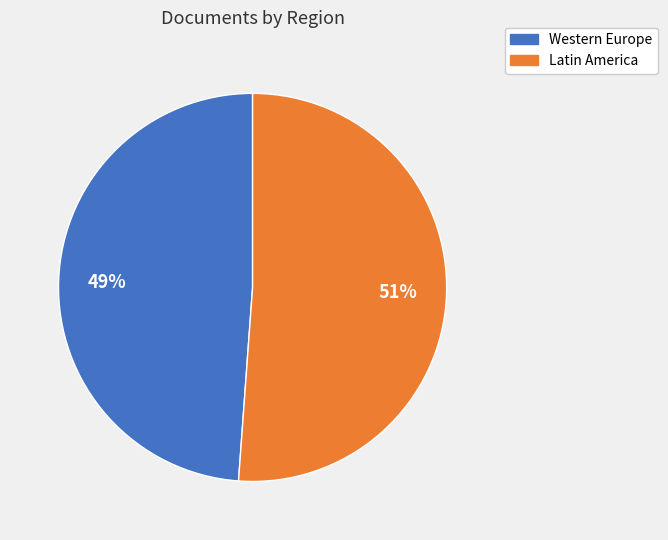

Which slice is the largest?

Latin America